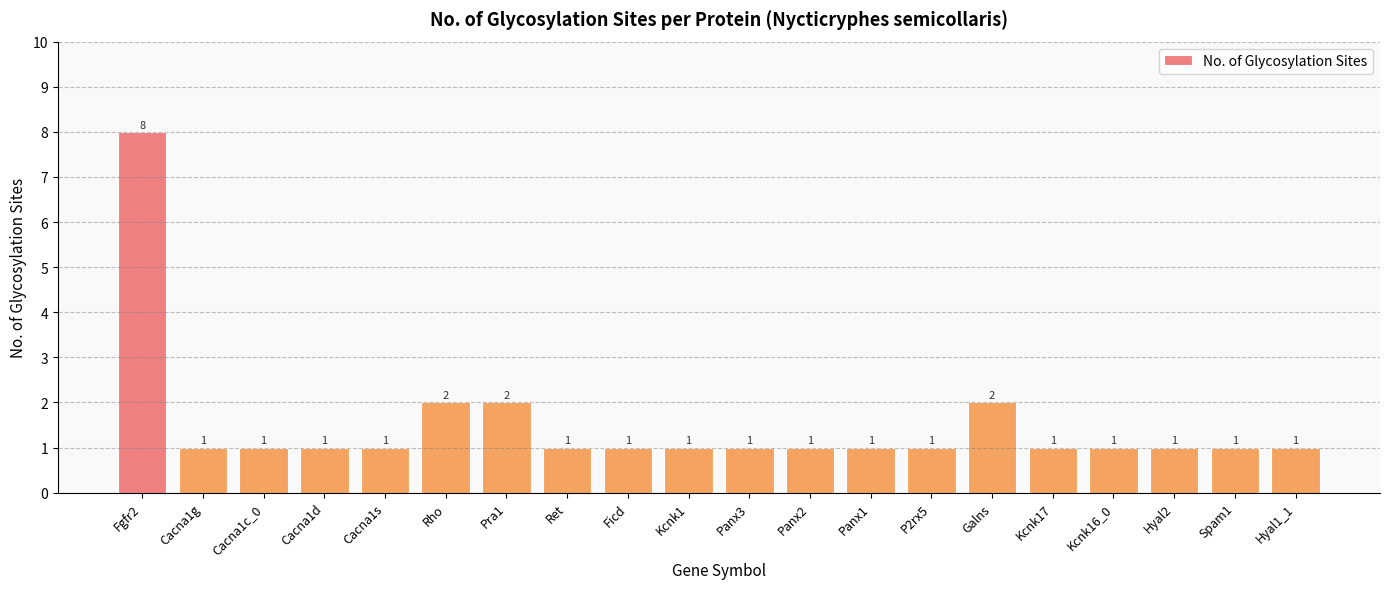

Count the values in the range 1 to 2.

19